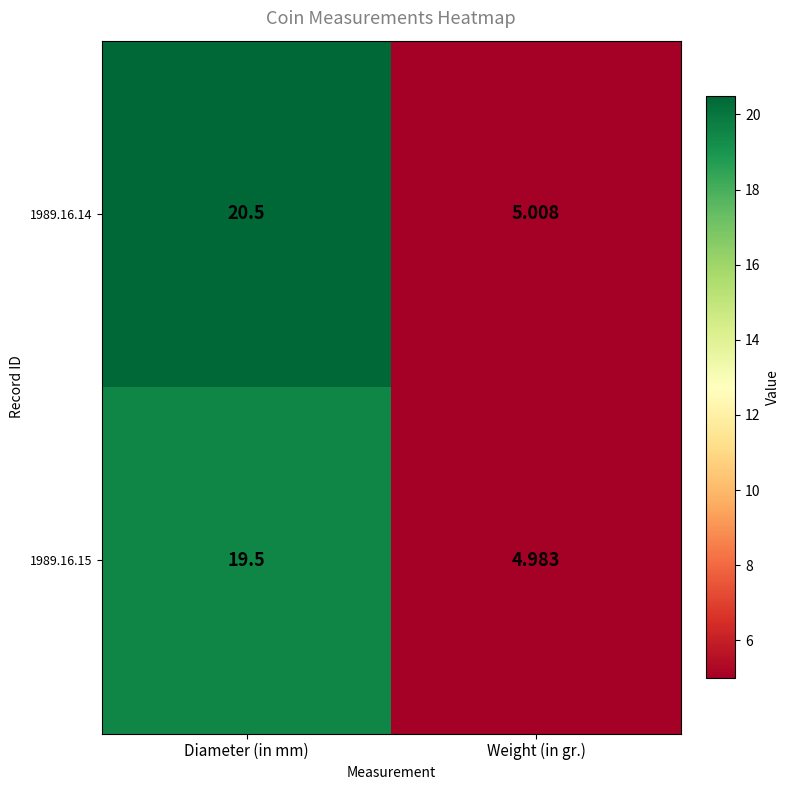

At which label does 1989.16.15 reach its minimum?

Weight (in gr.)